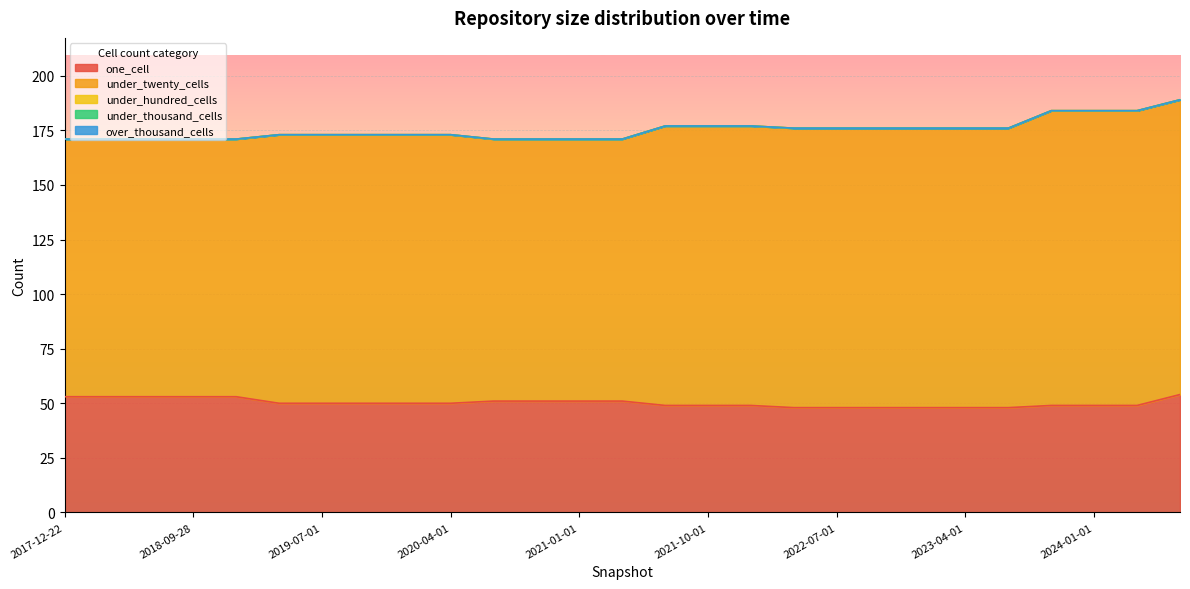

How many distinct data groups are displayed?

5